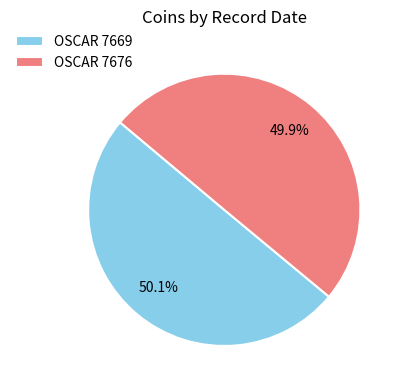

To the nearest percent, what percentage of the pie is OSCAR 7676?

50%